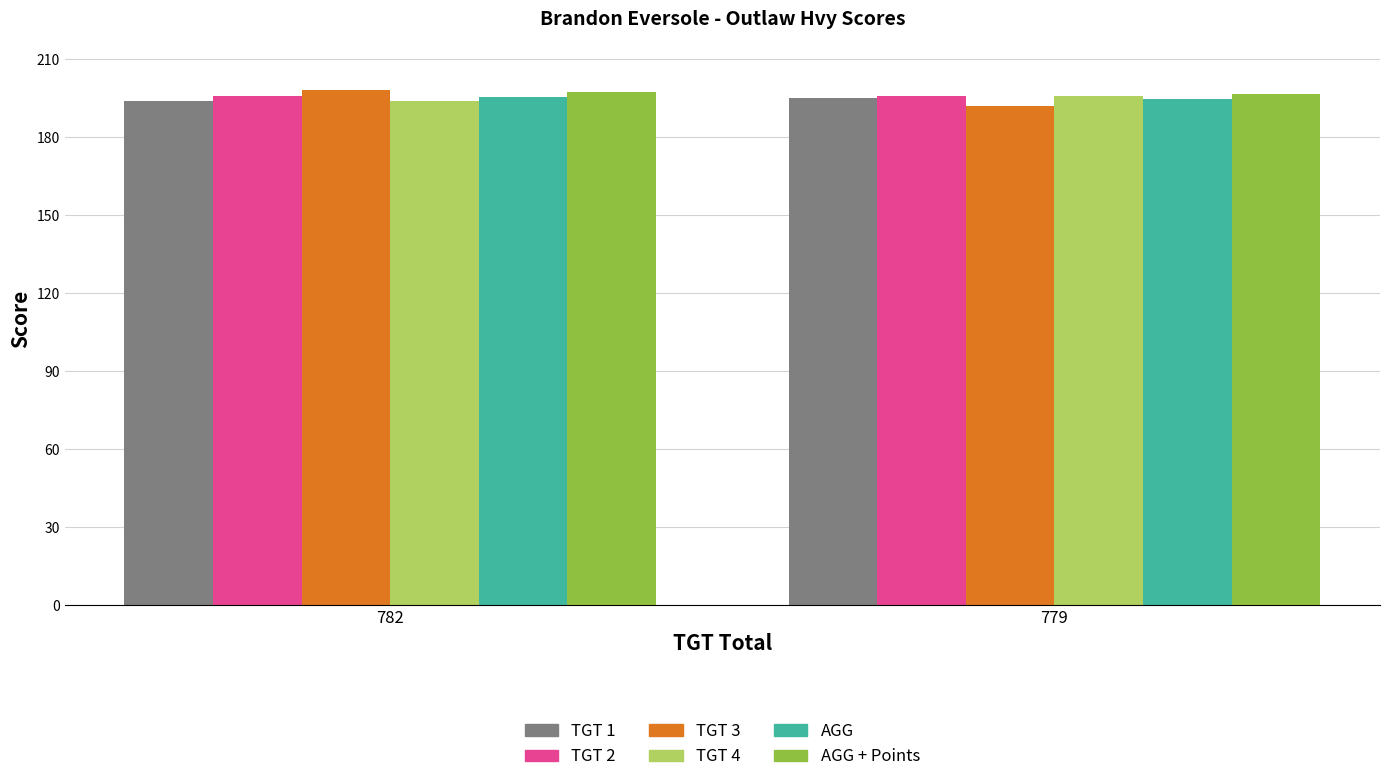

What is the highest value of the TGT 3 series?

198.0